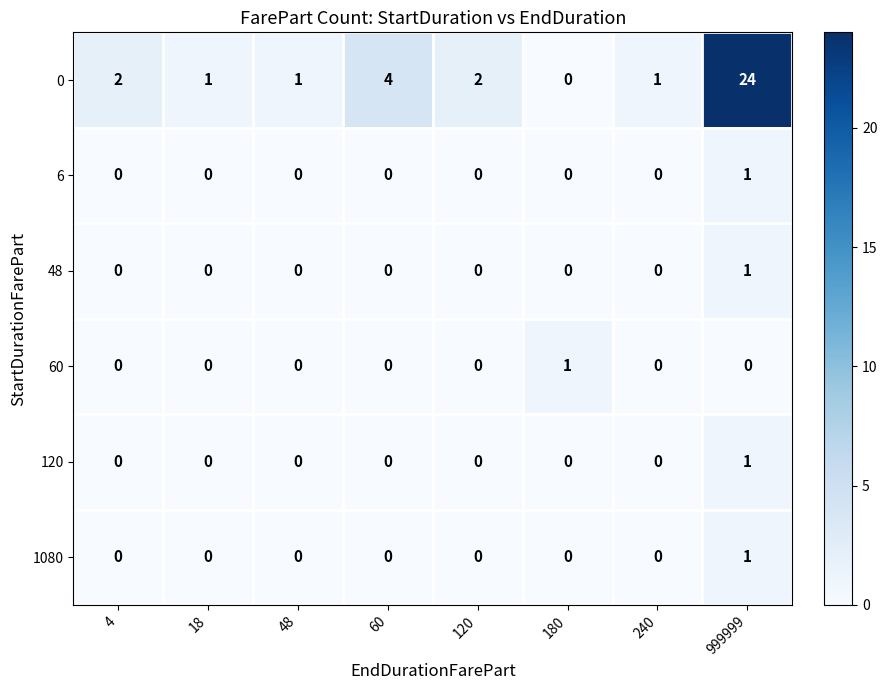

The 6 series shows 0 at 120. True or false?

True